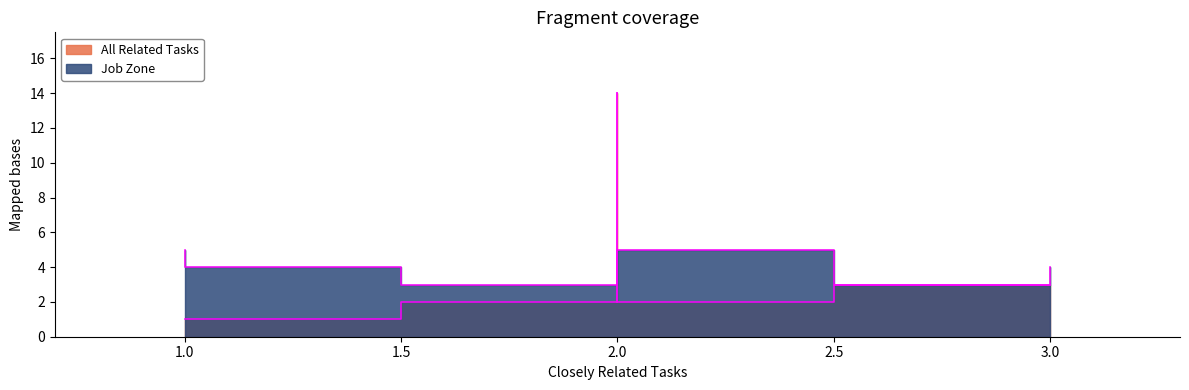

How many interior local peaks does the Job Zone series have?

2